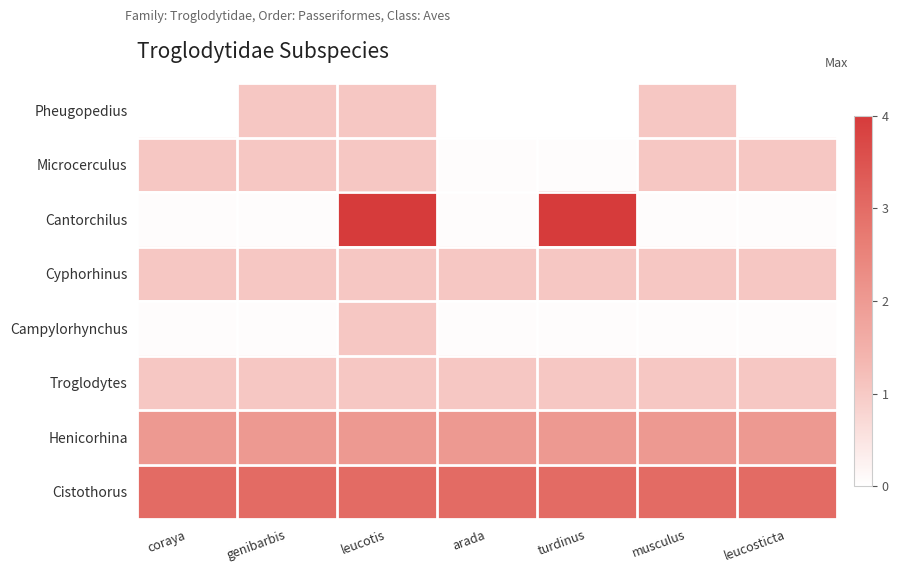

Reading left to right, transcribe all the data shown in this chart.

Pheugopedius: coraya=0.0	genibarbis=1.0	leucotis=1.0	arada=0.0	turdinus=0.0	musculus=1.0	leucosticta=0.0
Microcerculus: coraya=1.0	genibarbis=1.0	leucotis=1.0	arada=0.1	turdinus=0.1	musculus=1.0	leucosticta=1.0
Cantorchilus: coraya=0.1	genibarbis=0.1	leucotis=4.0	arada=0.1	turdinus=4.0	musculus=0.1	leucosticta=0.1
Cyphorhinus: coraya=1.0	genibarbis=1.0	leucotis=1.0	arada=1.0	turdinus=1.0	musculus=1.0	leucosticta=1.0
Campylorhynchus: coraya=0.1	genibarbis=0.1	leucotis=1.0	arada=0.1	turdinus=0.1	musculus=0.1	leucosticta=0.1
Troglodytes: coraya=1.0	genibarbis=1.0	leucotis=1.0	arada=1.0	turdinus=1.0	musculus=1.0	leucosticta=1.0
Henicorhina: coraya=2.0	genibarbis=2.0	leucotis=2.0	arada=2.0	turdinus=2.0	musculus=2.0	leucosticta=2.0
Cistothorus: coraya=3.0	genibarbis=3.0	leucotis=3.0	arada=3.0	turdinus=3.0	musculus=3.0	leucosticta=3.0